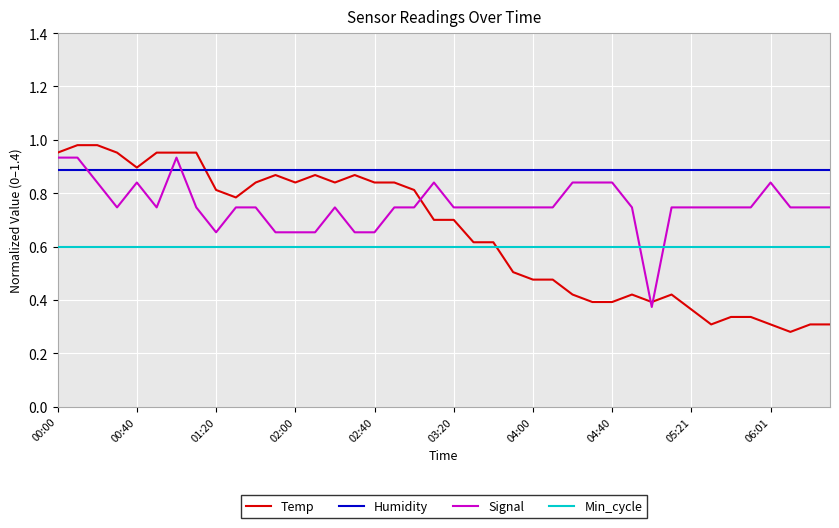

Which series has the largest total across all categories?

Humidity